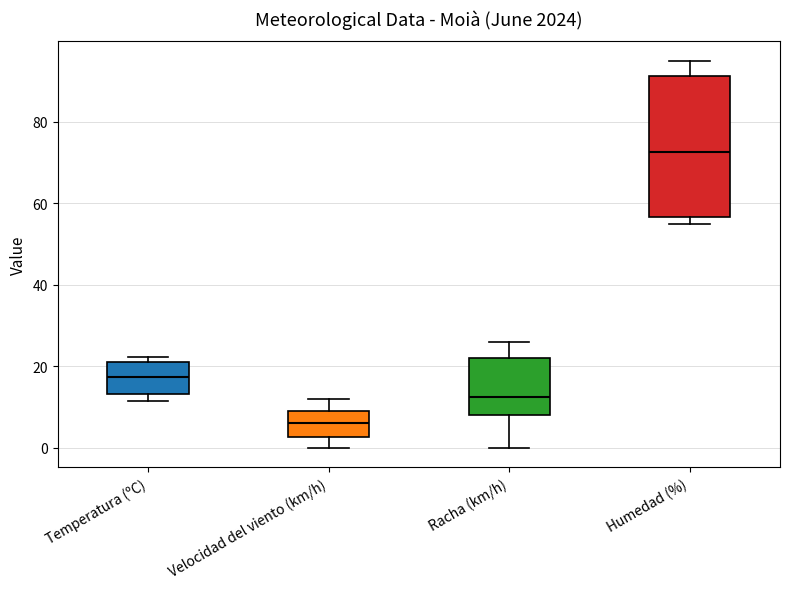

Which box has the highest median line?

Humedad (%)